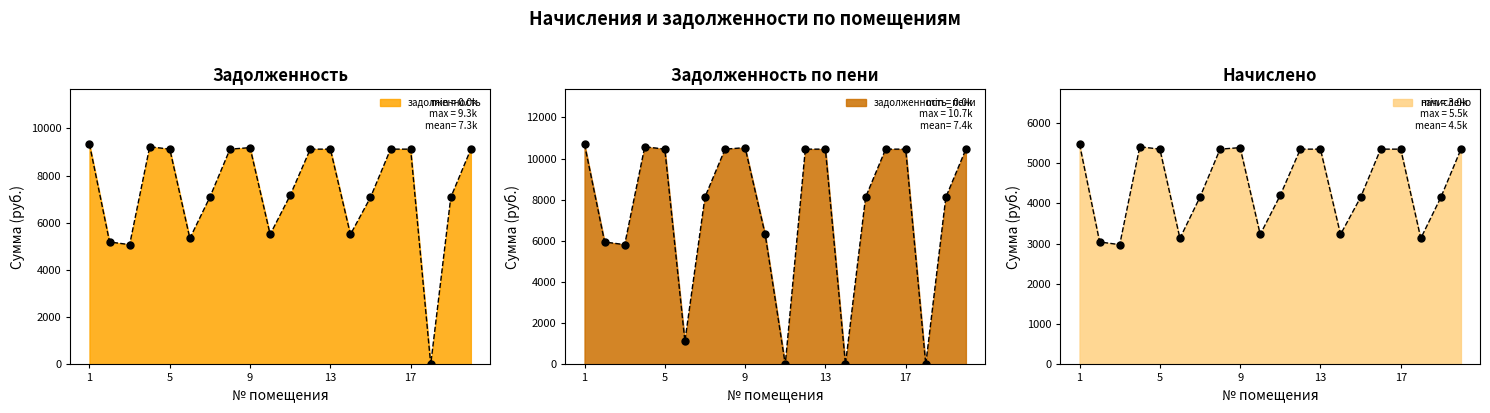

At which category is the sum across all series the highest?

1